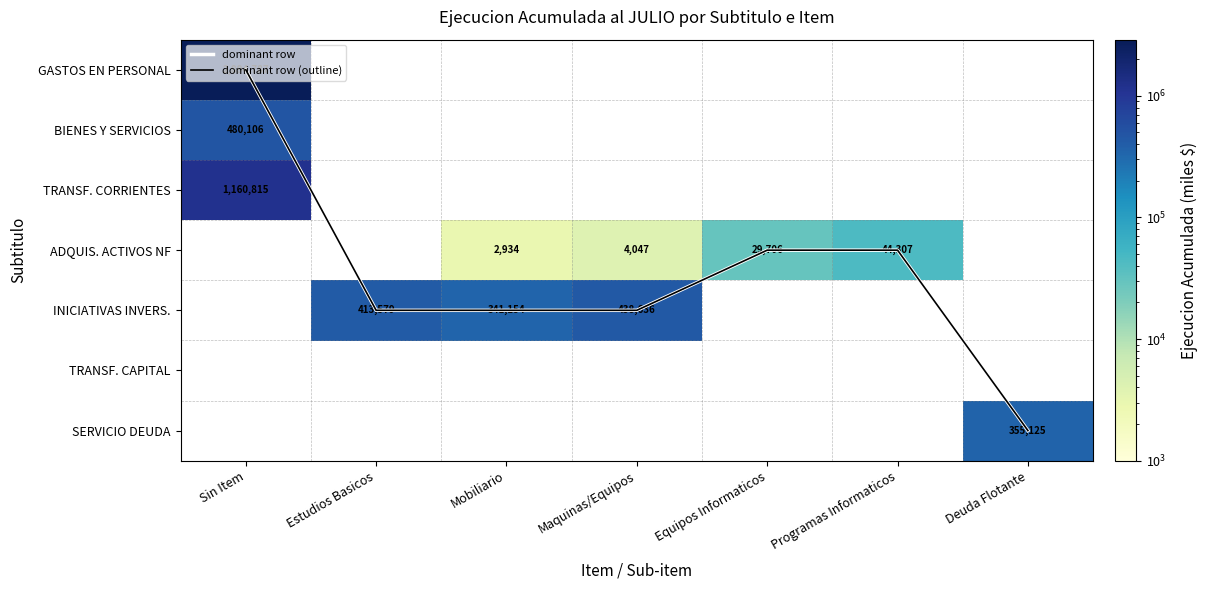

Is it true that dominant row equals -4.0 at Sin Item?

False